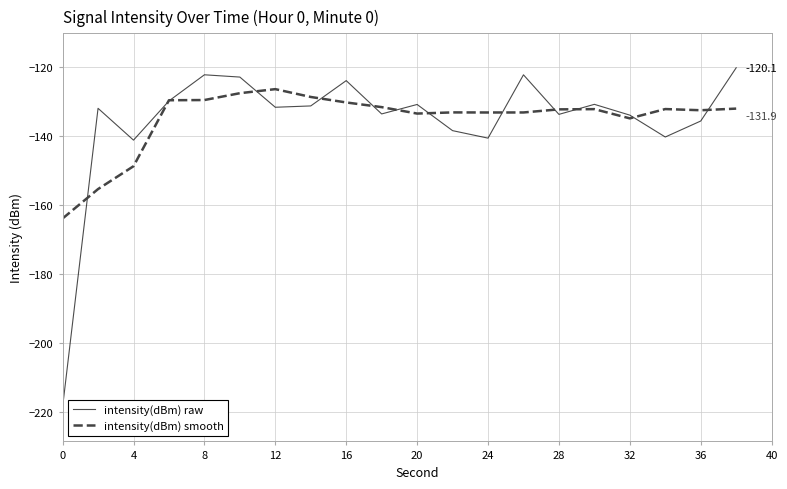

Rank the series by their maximum value, from lowest to highest.

intensity(dBm) smooth, intensity(dBm) raw